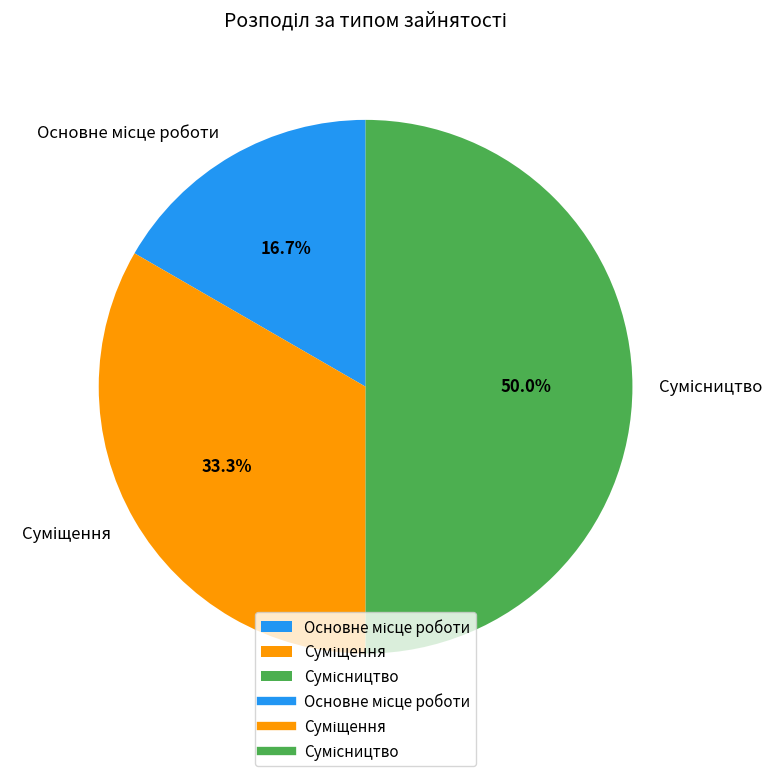

Approximately how many times larger is the value at Сумісництво compared to Суміщення?

1.5